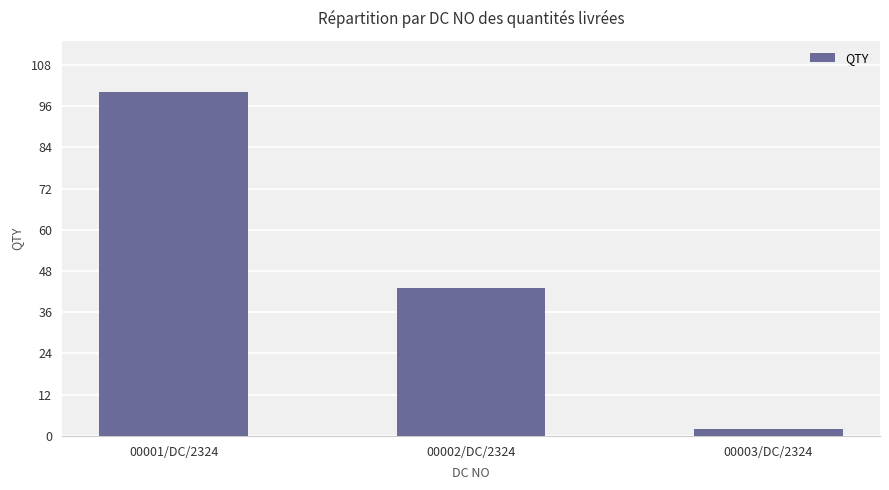

Reading left to right, what are all the values shown in this chart?

100	43	2